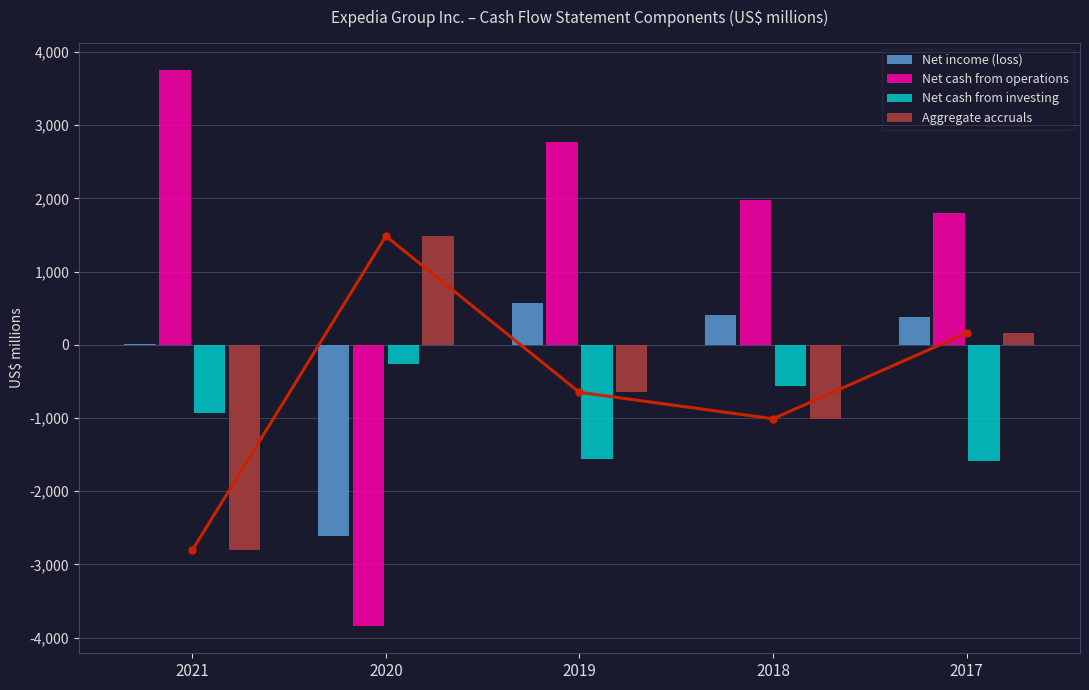

Reading right to left, what are all the values shown in this chart?

Net income (loss): 378	406	565	-2612	12
Net cash from operations: 1799	1975	2767	-3834	3748
Net cash from investing: -1582	-559	-1553	-263	-931
Aggregate accruals: 161	-1010	-649	1485	-2805